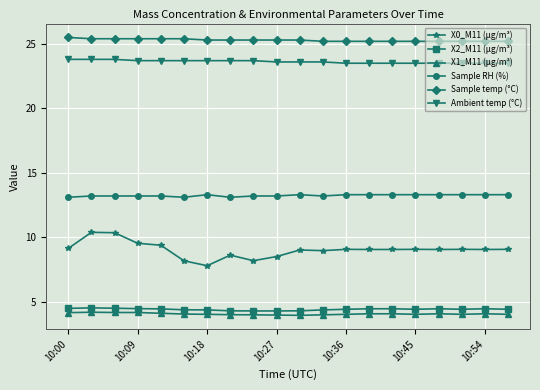

What is the greatest value displayed?

25.5